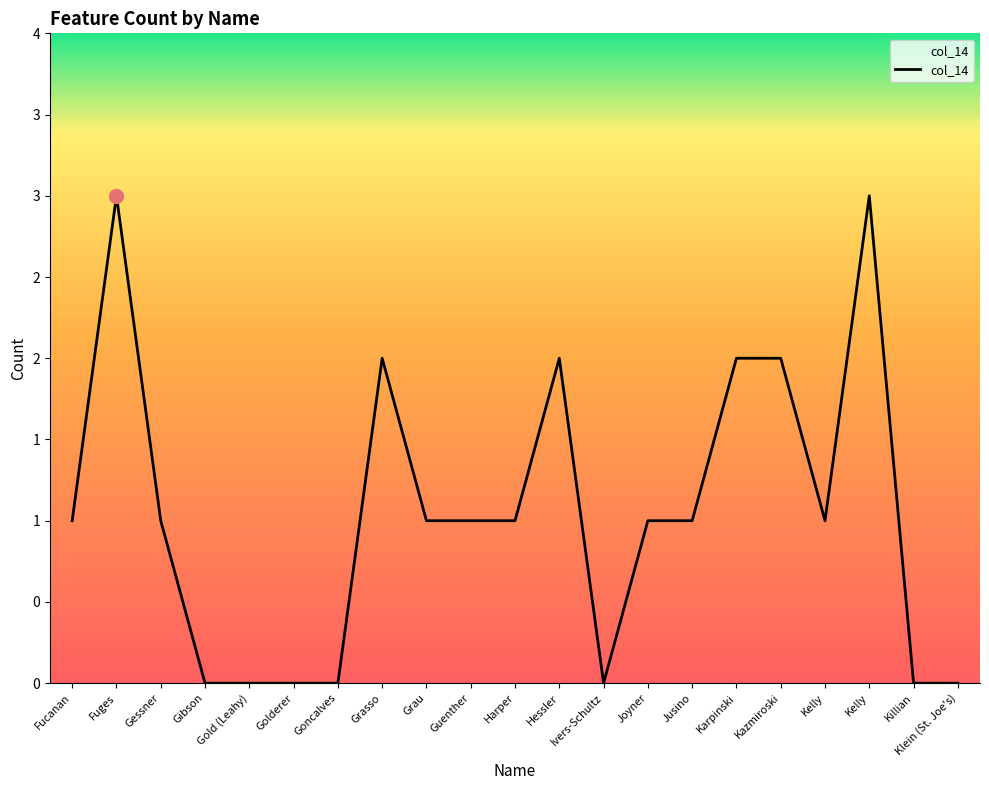

Does the chart have visible grid lines?

No